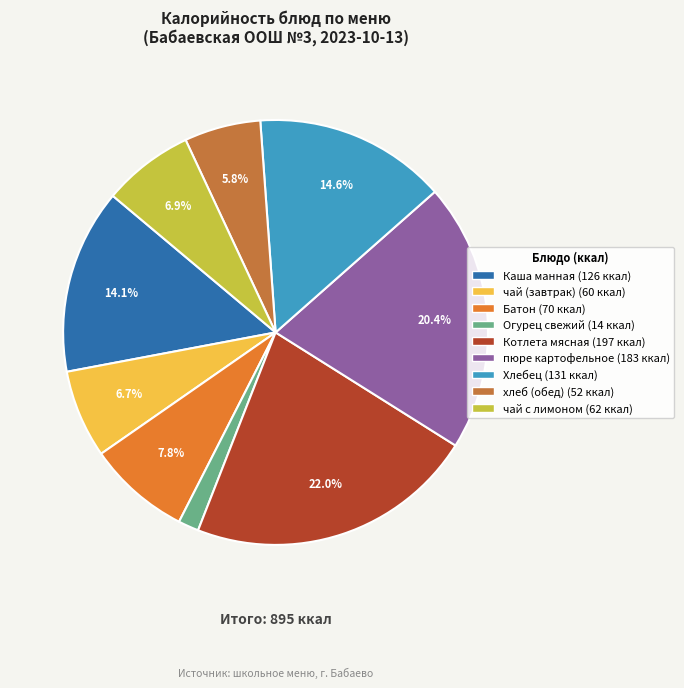

To the nearest percent, what is the difference between the Огурец свежий and Хлебец slice percentages?

13%